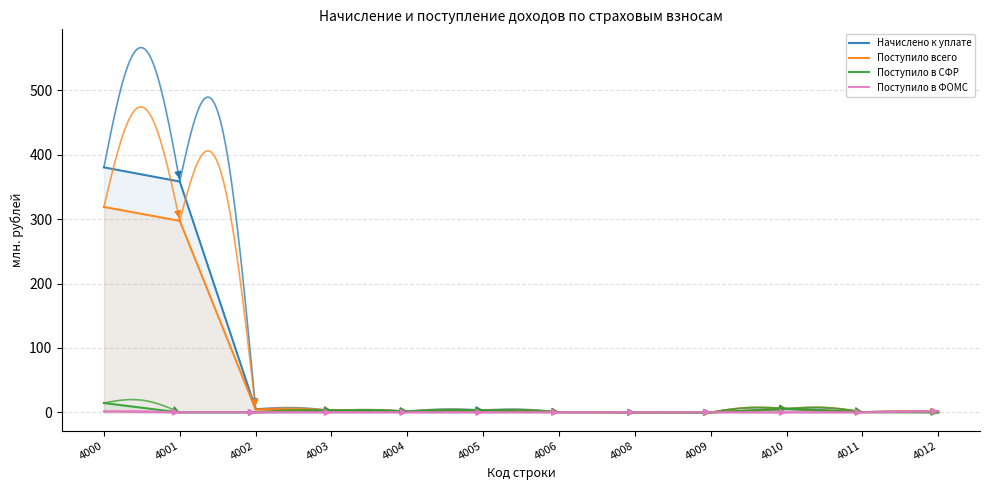

True or false: Поступило всего and Начислено к уплате cross at least once.

True